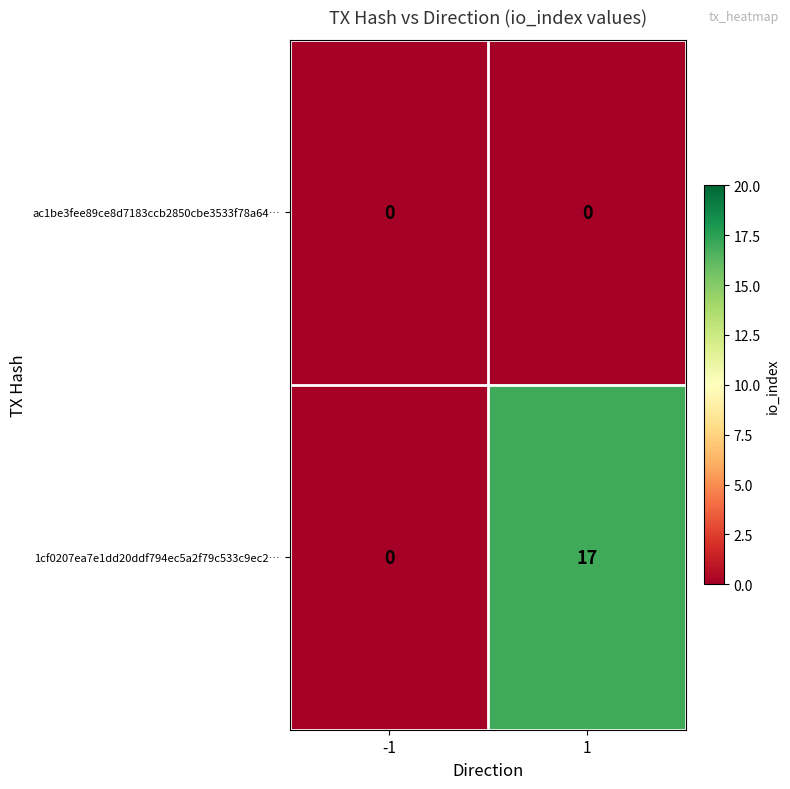

What is the greatest value displayed?

17